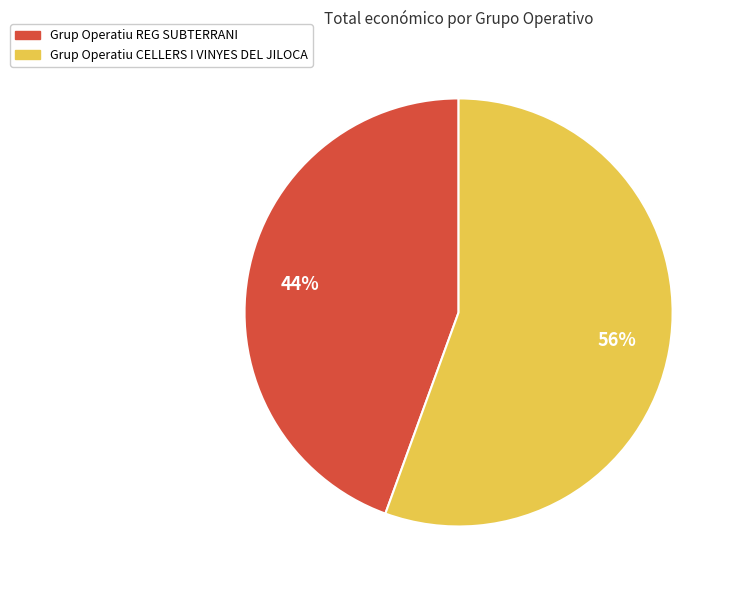

Count the number of slices in the pie.

2